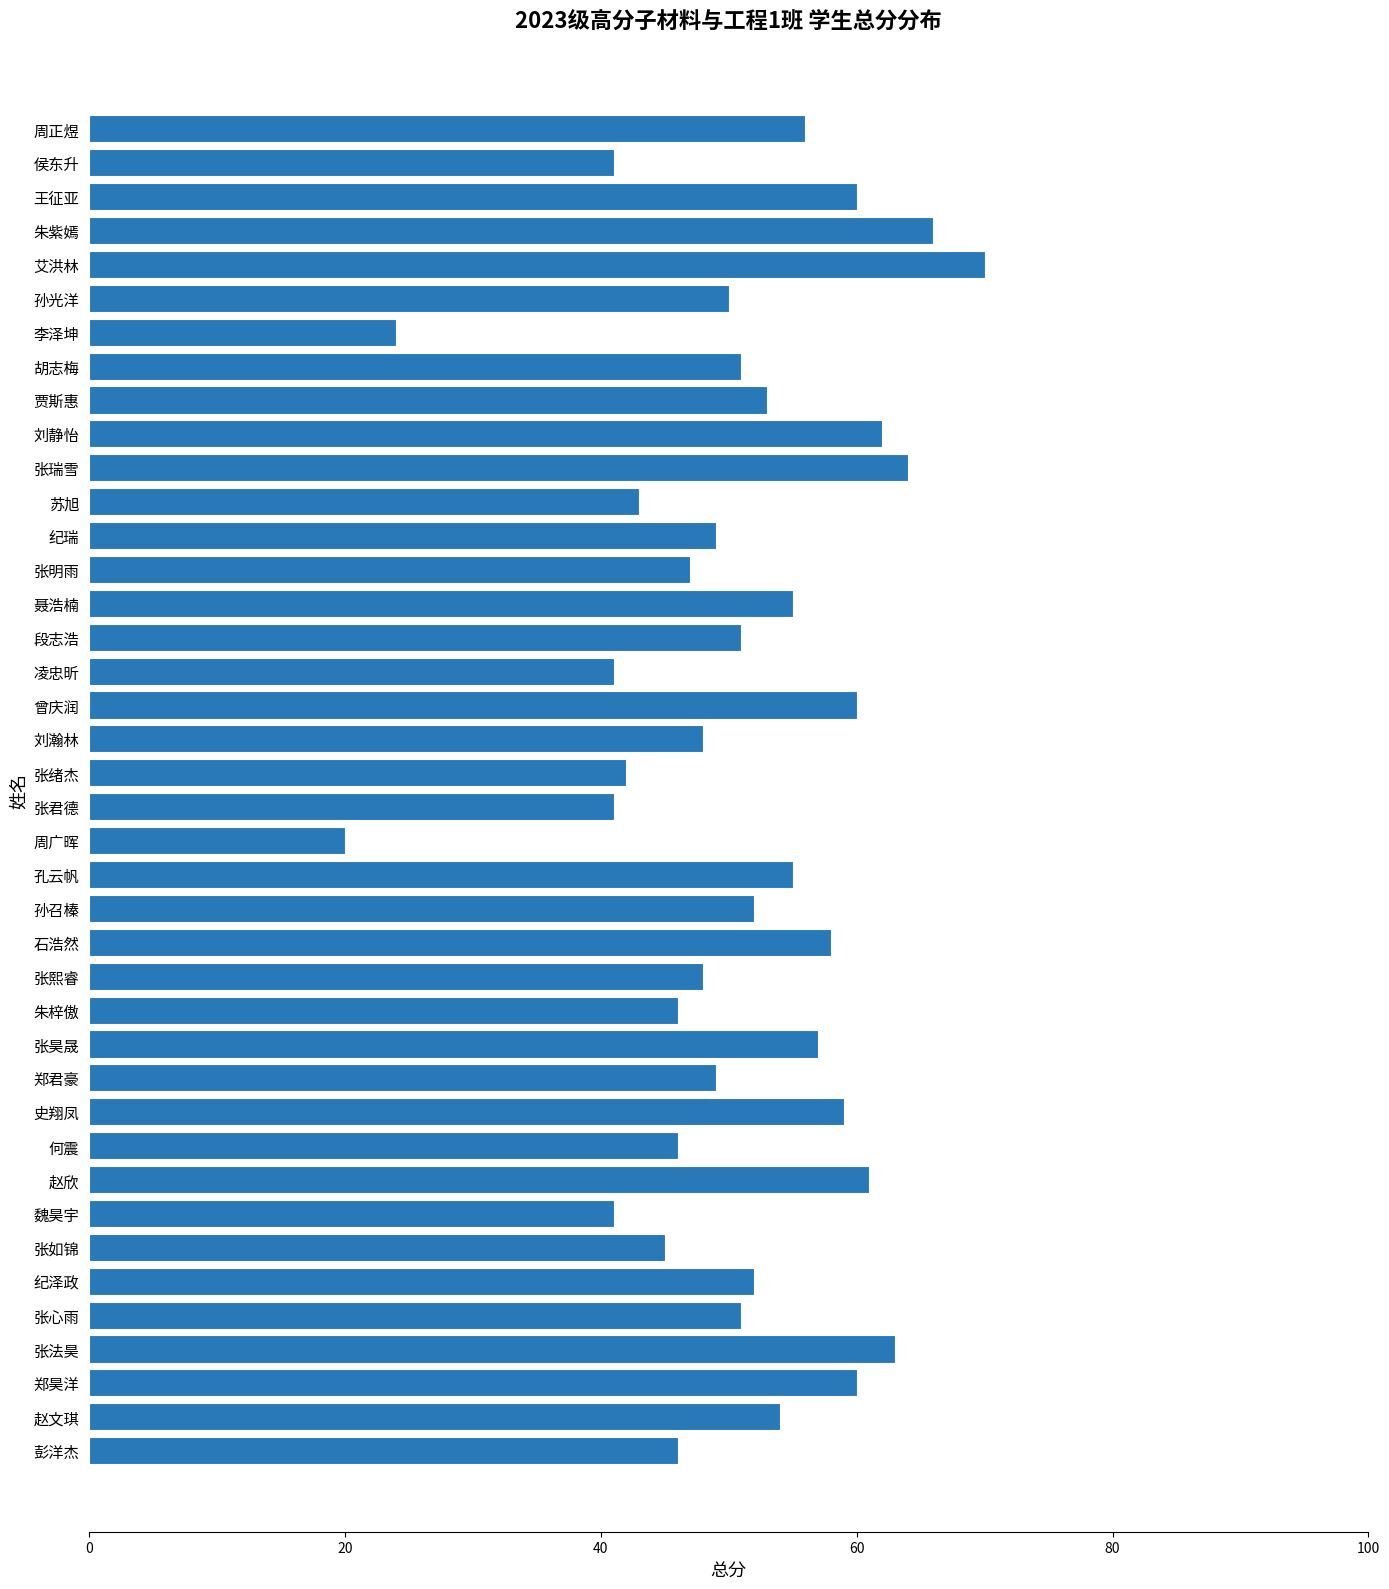

Read the value at 刘瀚林, to the nearest 5.

50